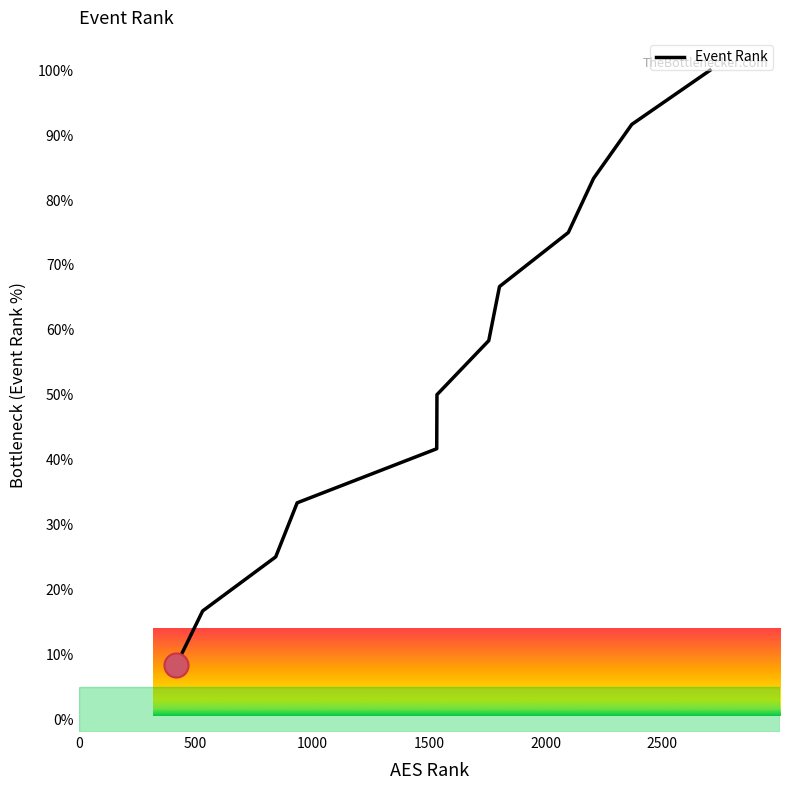

What is the minimum value shown in the chart?

8.3